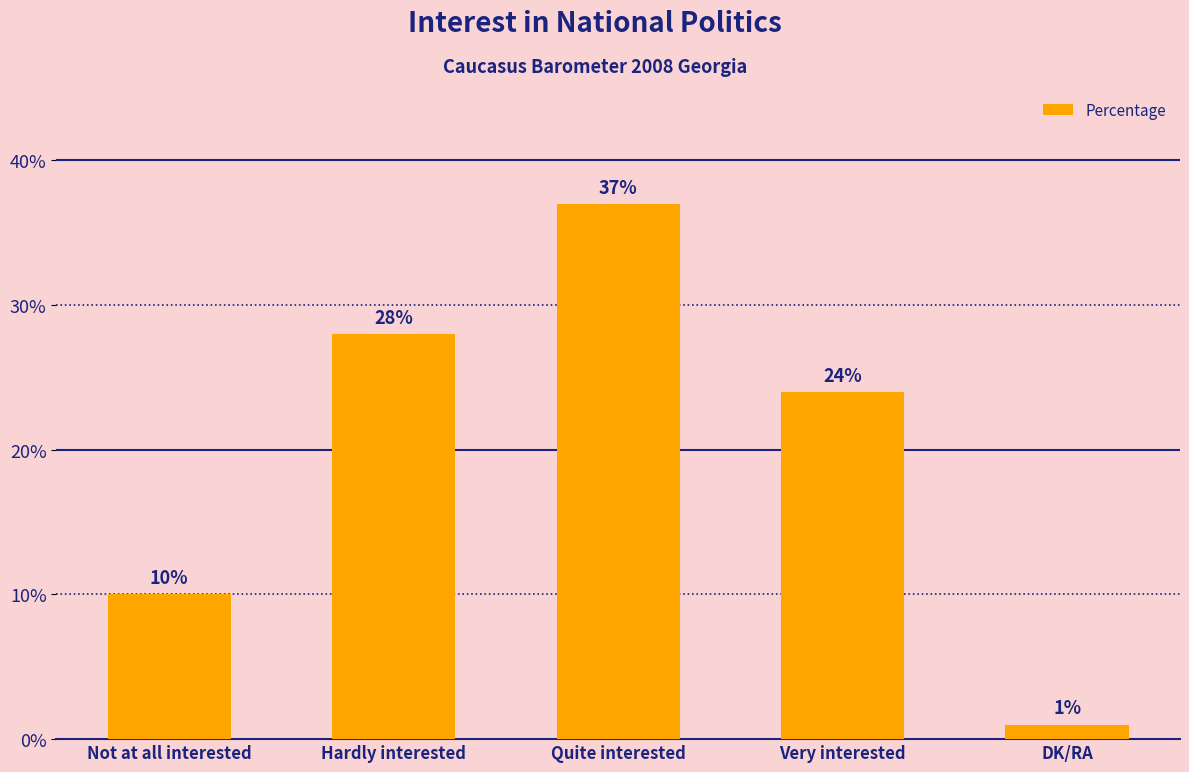

What is the difference between the values at Very interested and Quite interested?

13